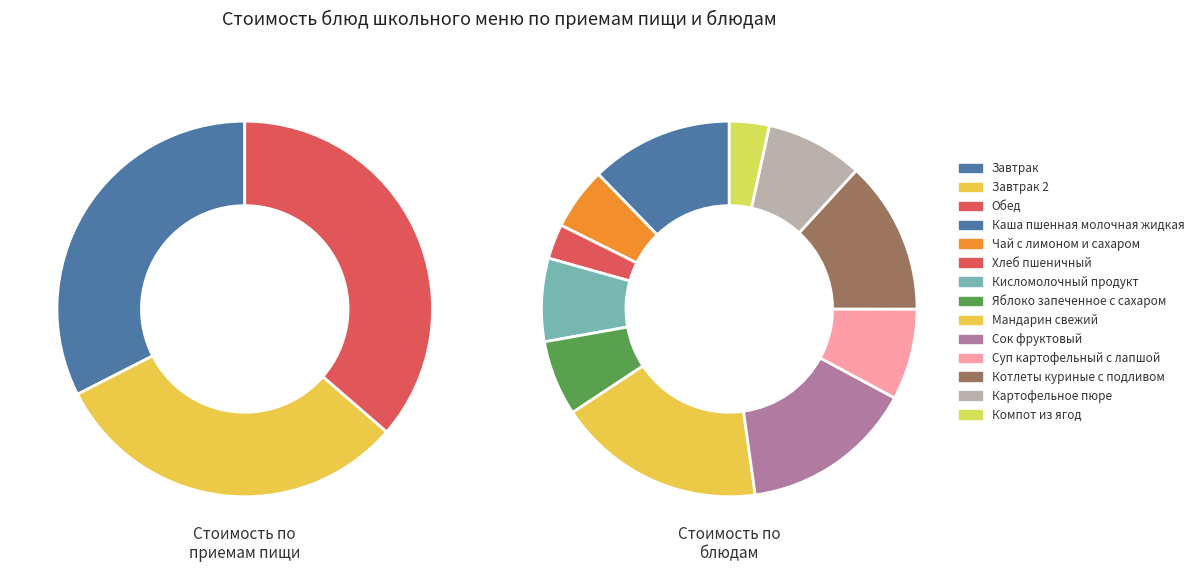

Which category has the biggest portion of the pie?

Мандарин свежий